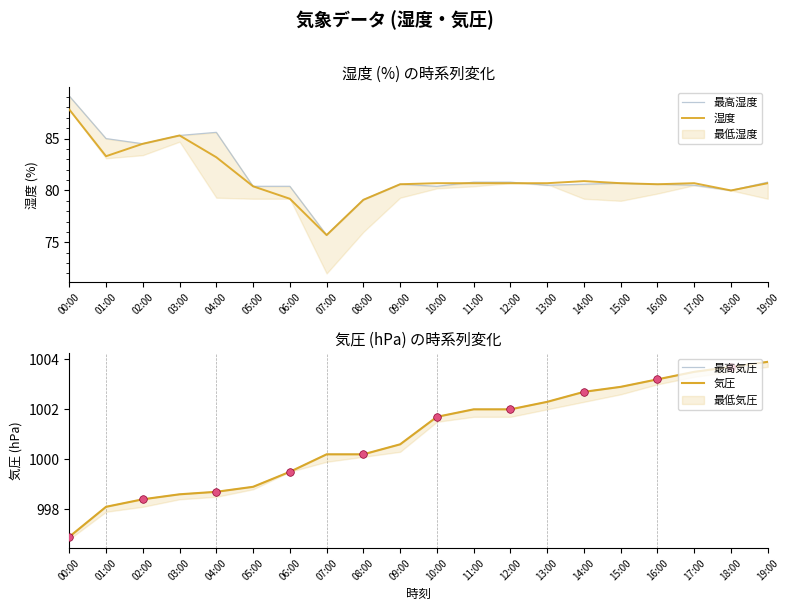

Which series has the widest spread of Y values?

最高湿度